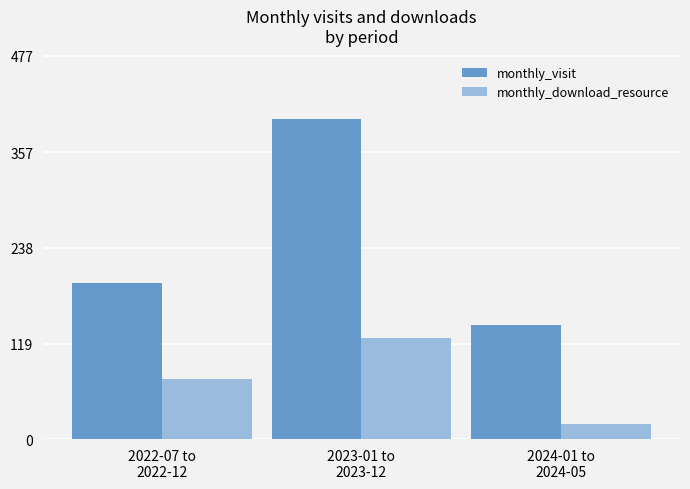

Reading left to right, what are all the values shown in this chart?

monthly_visit: 194	398	142
monthly_download_resource: 75	126	19